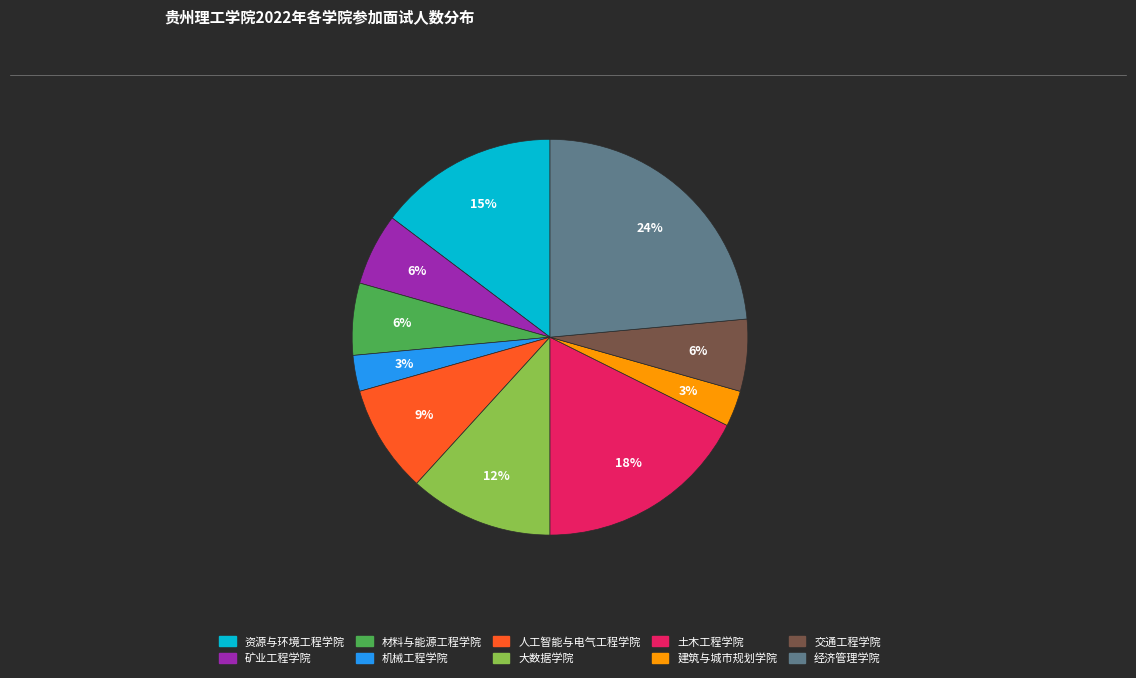

Do 机械工程学院 and 建筑与城市规划学院 together represent more than half of the pie?

No